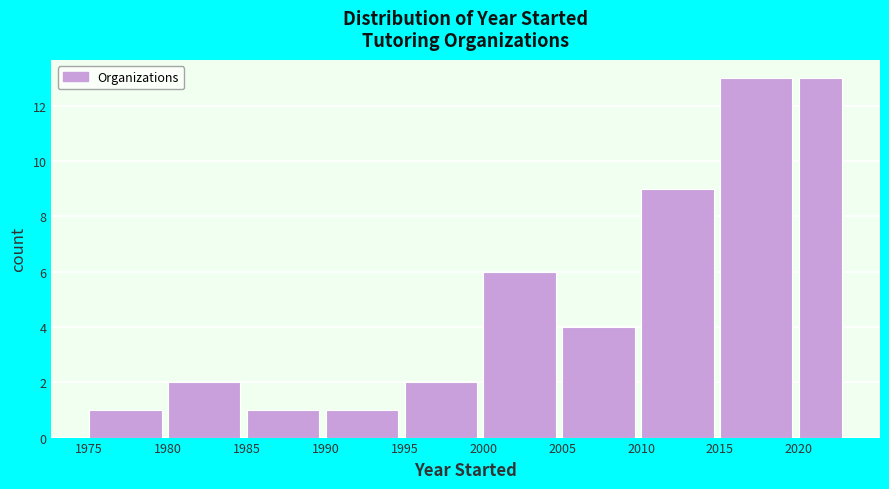

How tall is the bar that spans 1975 to 1980 on the x-axis? The values are not printed on the chart, so give them approximately, as read against the axis.

1